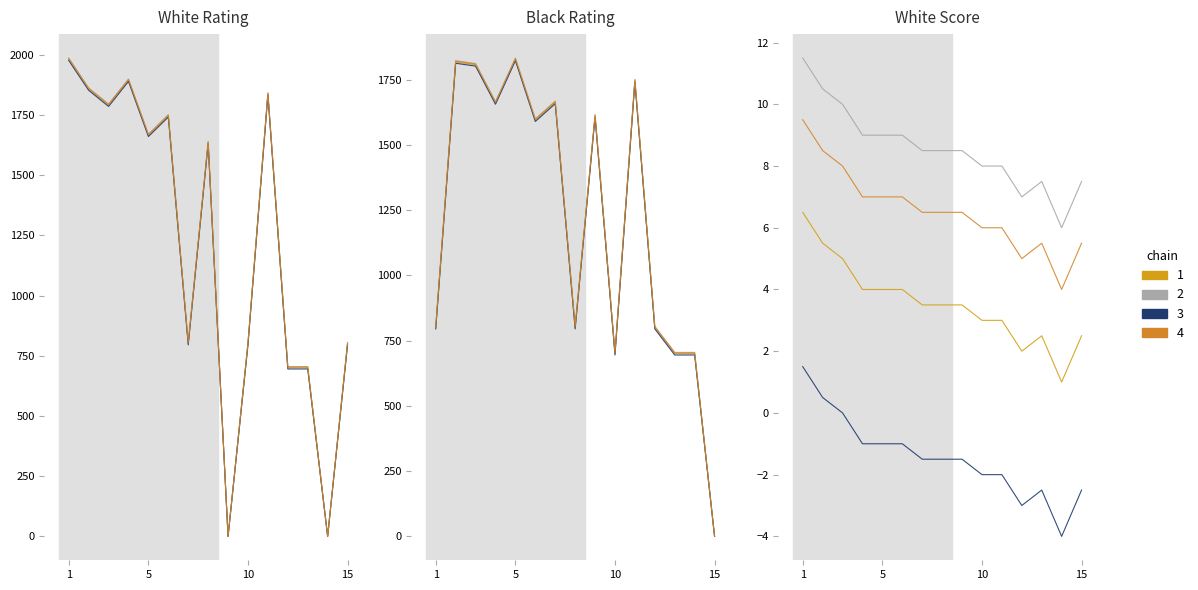

Is it true that White Score equals 4.0 at 6?

True